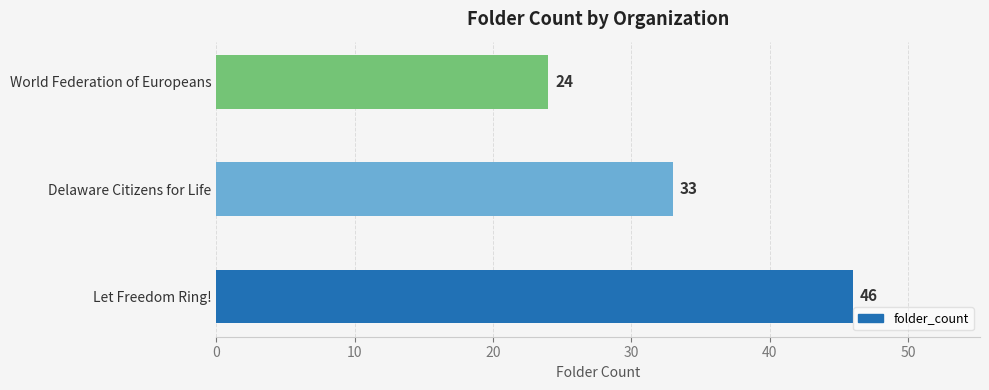

List the labels in order of value, largest first.

Let Freedom Ring!, Delaware Citizens for Life, World Federation of Europeans